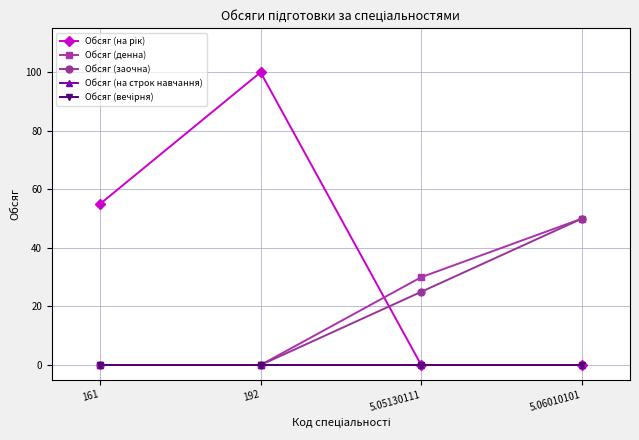

What is the highest value of the Обсяг (на рік) series?

100